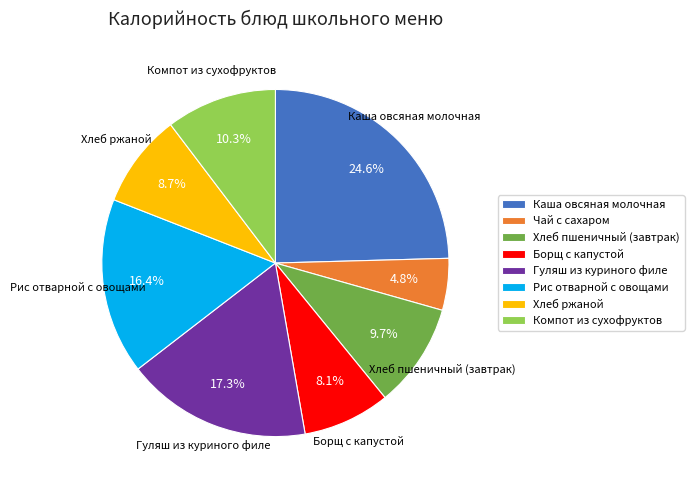

To the nearest percent, what is the combined percentage of Гуляш из куриного филе and Борщ с капустой?

25%